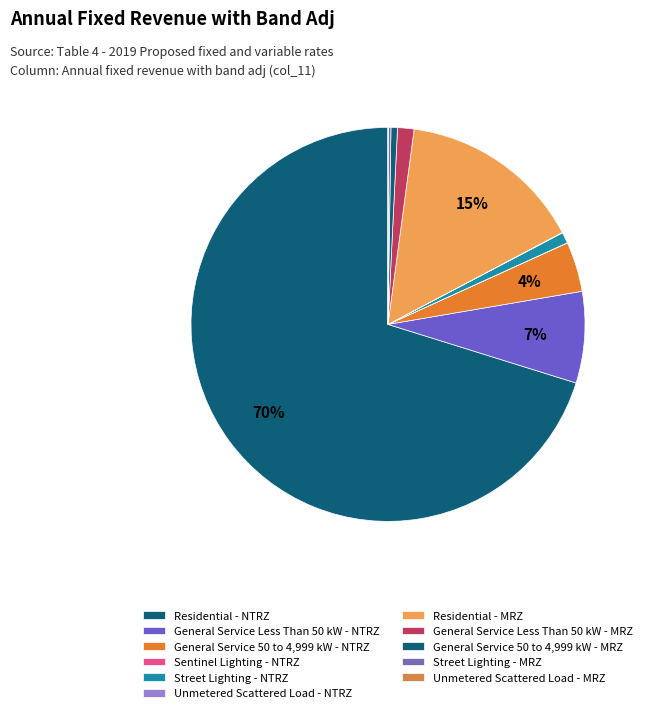

True or false: Unmetered Scattered Load - NTRZ accounts for 0% of the total.

True